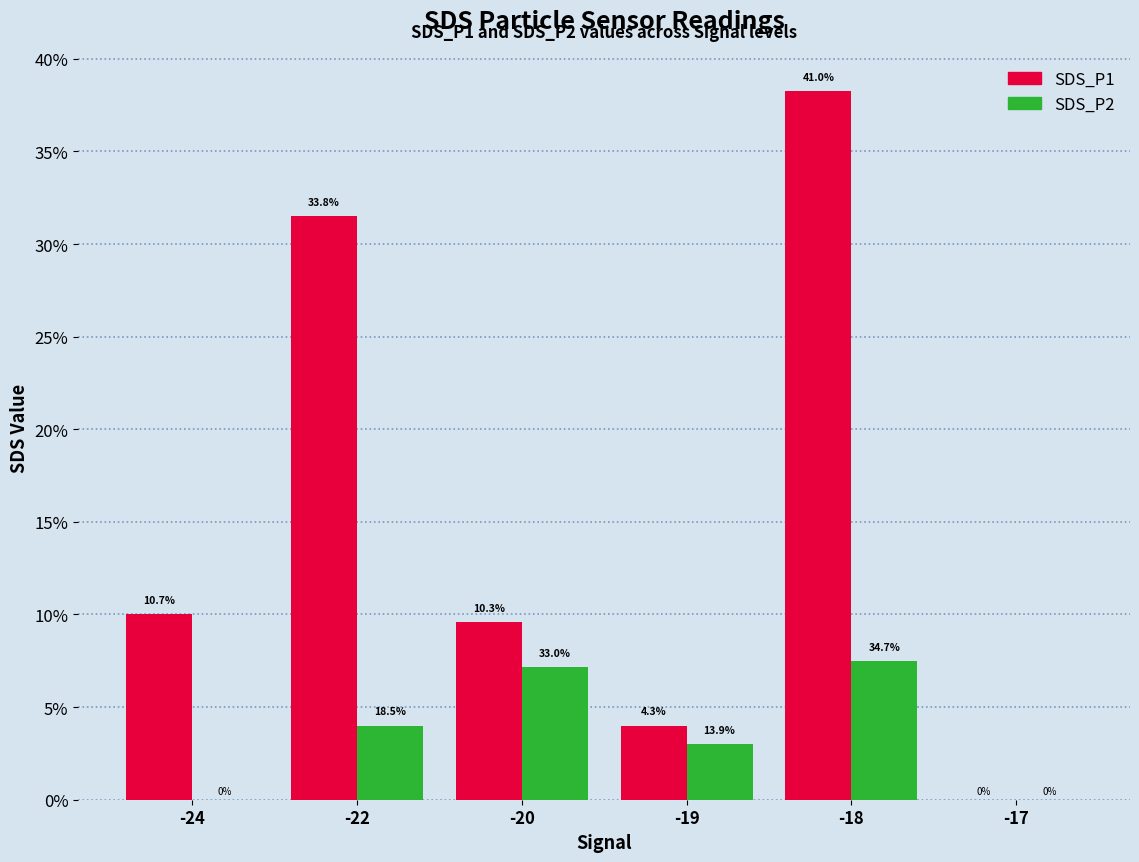

Which series changed the most between -24 and -17?

SDS_P1